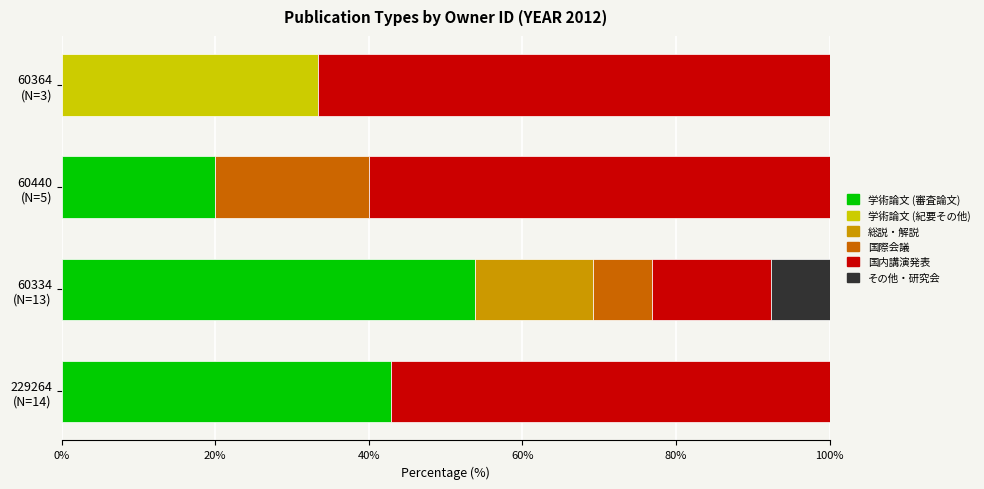

What is the highest value of the 学術論文 (審査論文) series?

53.8